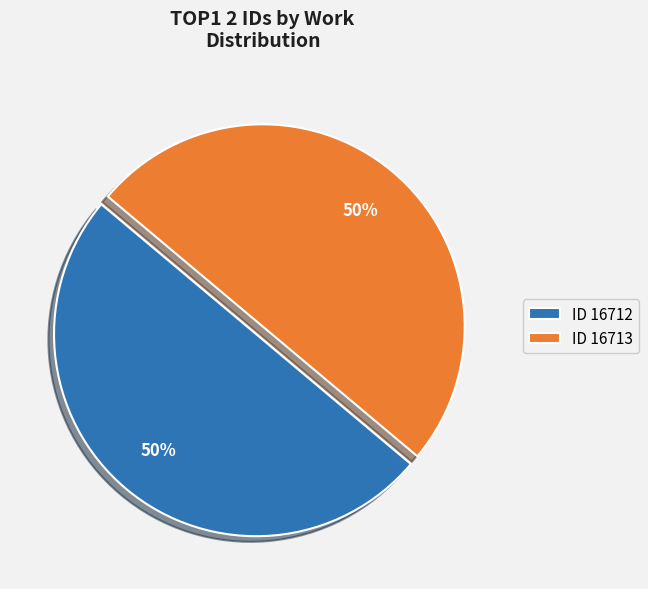

To the nearest percent, what portion does ID 16712 represent?

50%